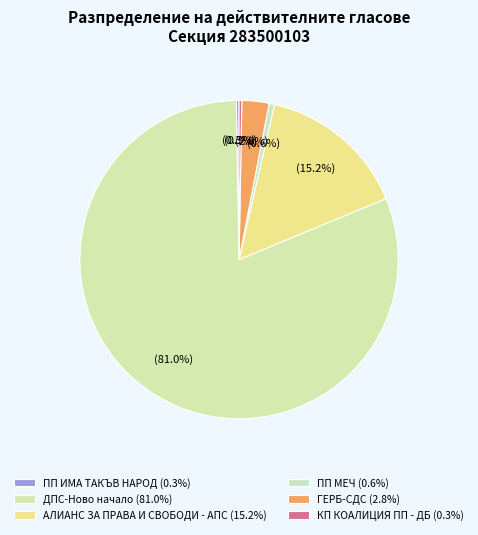

Which has a higher value, ДПС-Ново начало or АЛИАНС ЗА ПРАВА И СВОБОДИ - АПС?

ДПС-Ново начало